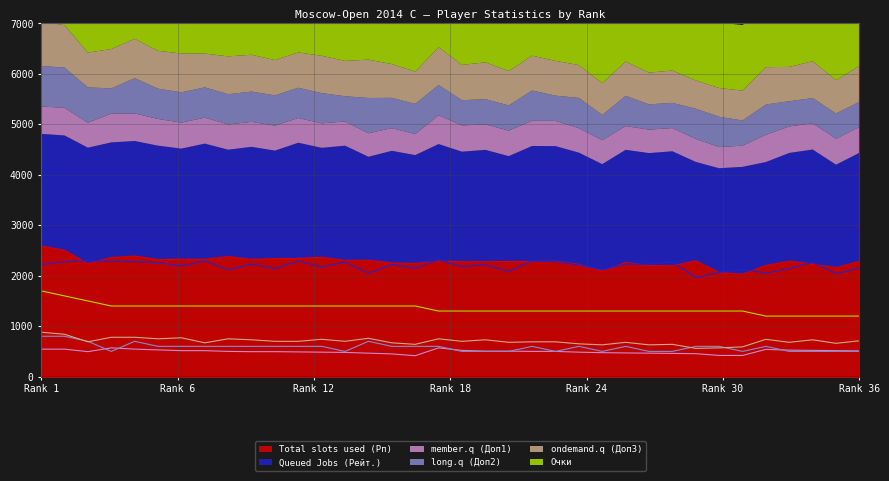

Is it true that Очки equals 1400 at 5?

True